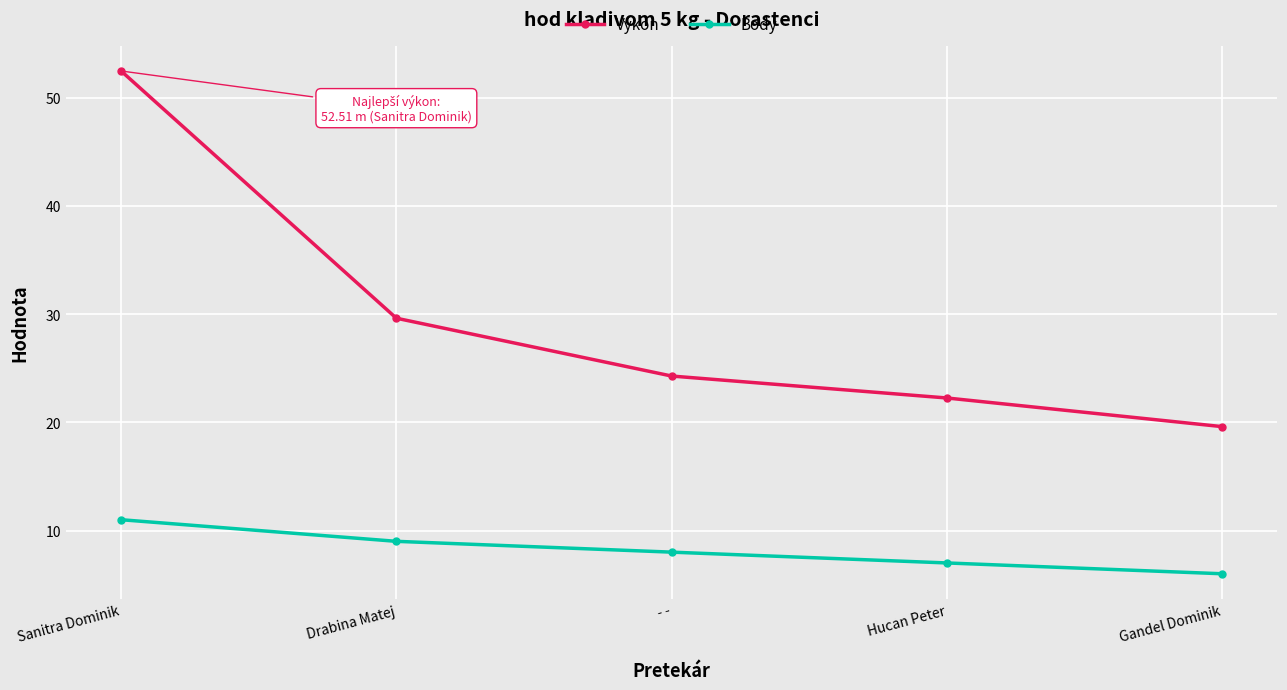

True or false: Body and Výkon cross at least once.

False